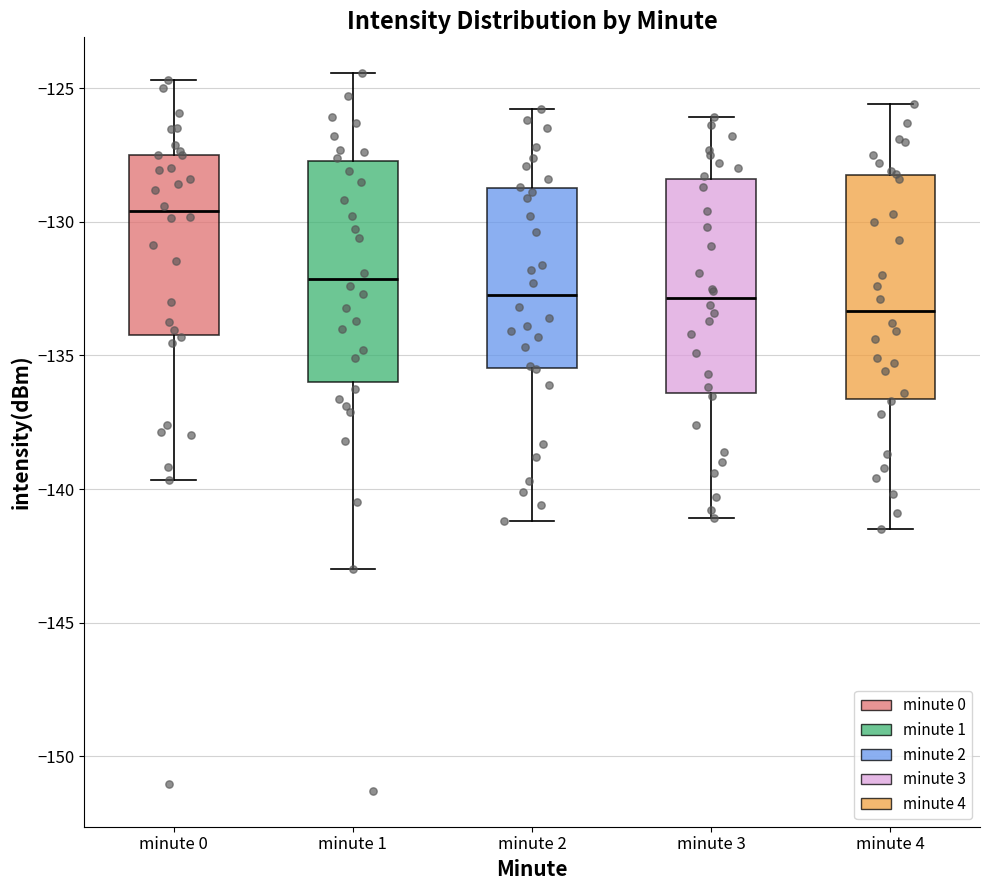

Reading left to right, transcribe this box plot: for each box, give where its median line is, the range the box spans, and where its two whiskers end, as read against the y-axis. The values are not printed on the chart, so give them approximately, as read against the axis.

minute 0: median -129.5, box -134.0 to -127.5, whiskers -139.5 to -124.5
minute 1: median -132.0, box -136.0 to -127.5, whiskers -143.0 to -124.5
minute 2: median -132.5, box -135.5 to -128.5, whiskers -141.0 to -126.0
minute 3: median -133.0, box -136.5 to -128.5, whiskers -141.0 to -126.0
minute 4: median -133.5, box -136.5 to -128.0, whiskers -141.5 to -125.5